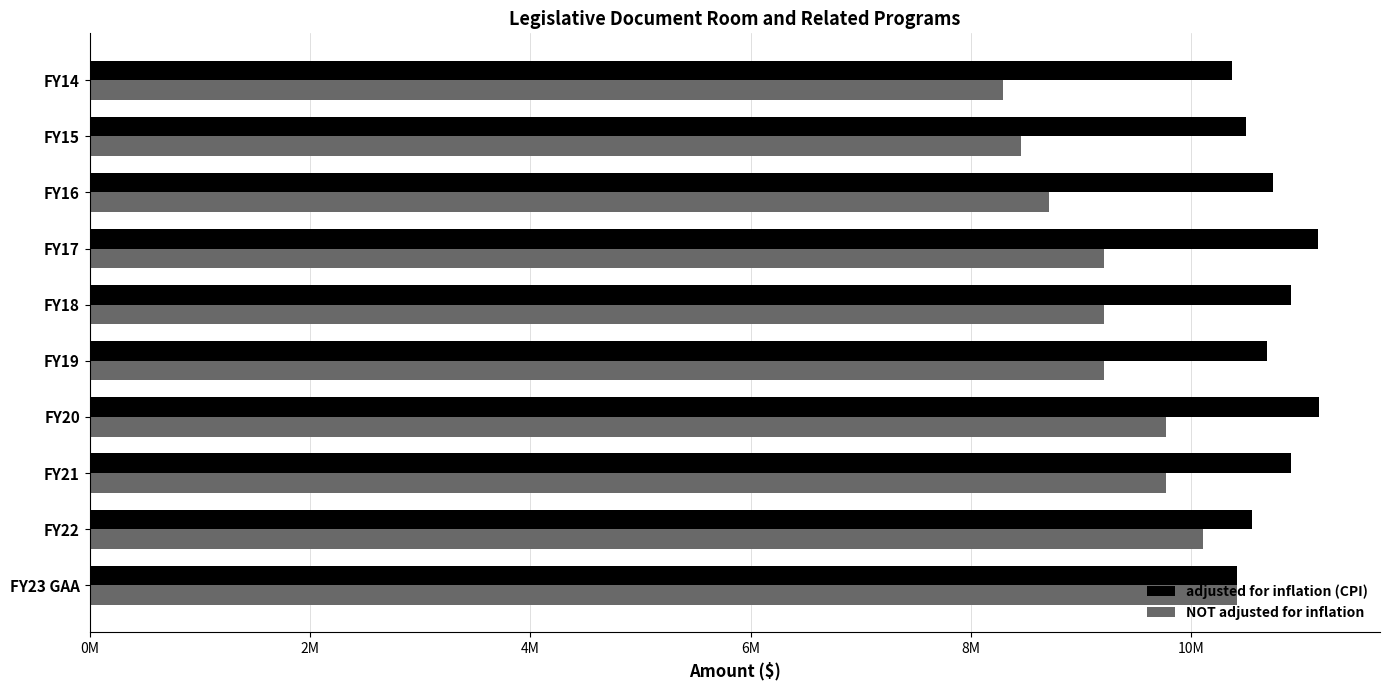

What are all the series names shown in the legend?

adjusted for inflation (CPI), NOT adjusted for inflation